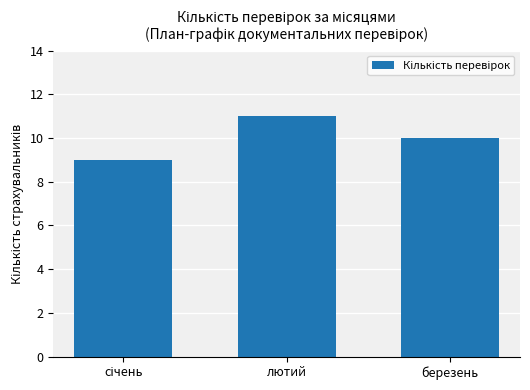

The value at лютий is 7. True or false?

False